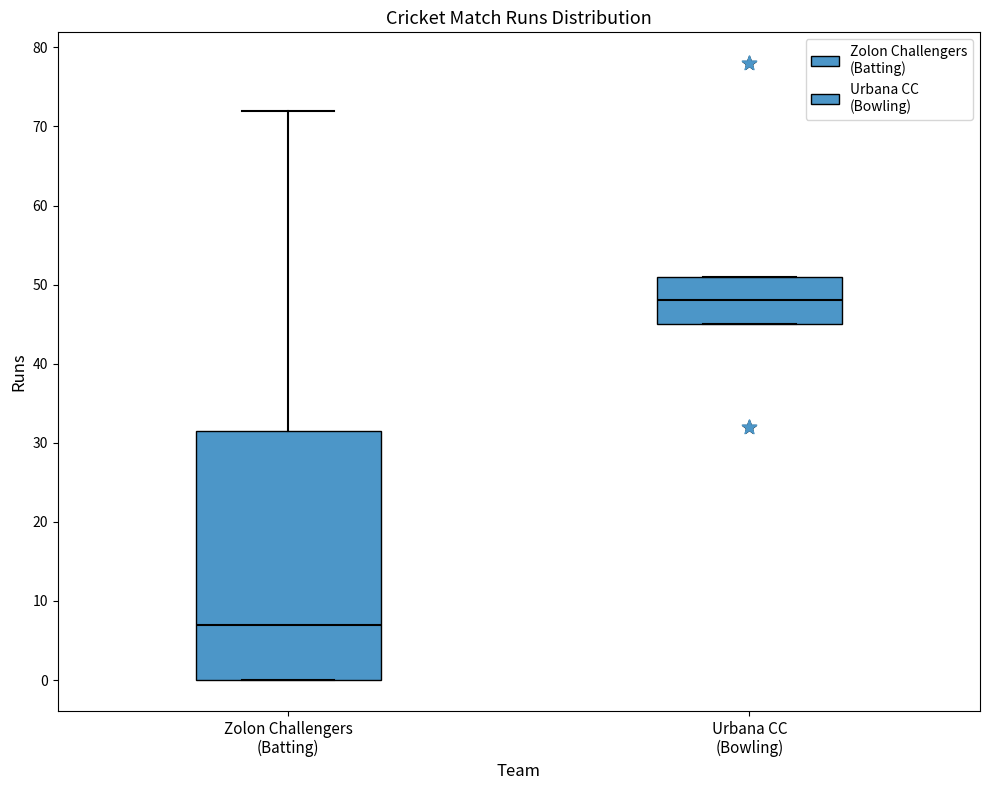

Which box has the lowest median line?

Zolon Challengers (Batting)